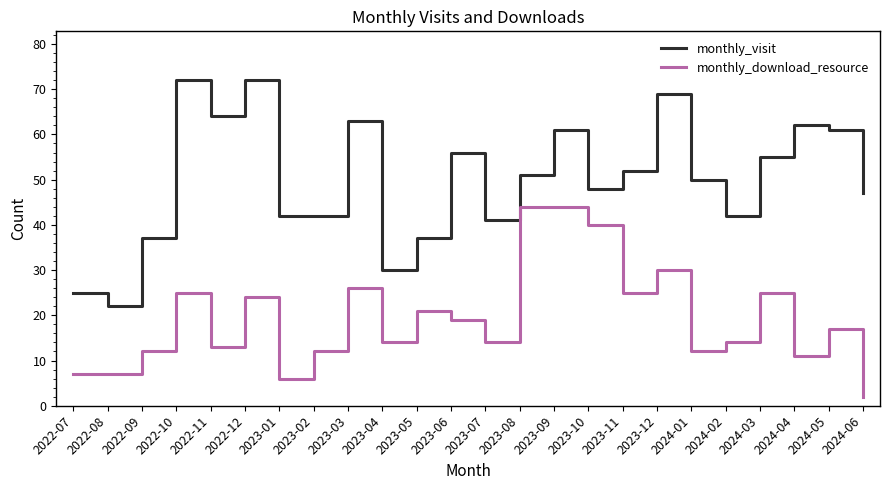

True or false: monthly_download_resource has a value of 7 at 2022-08.

True